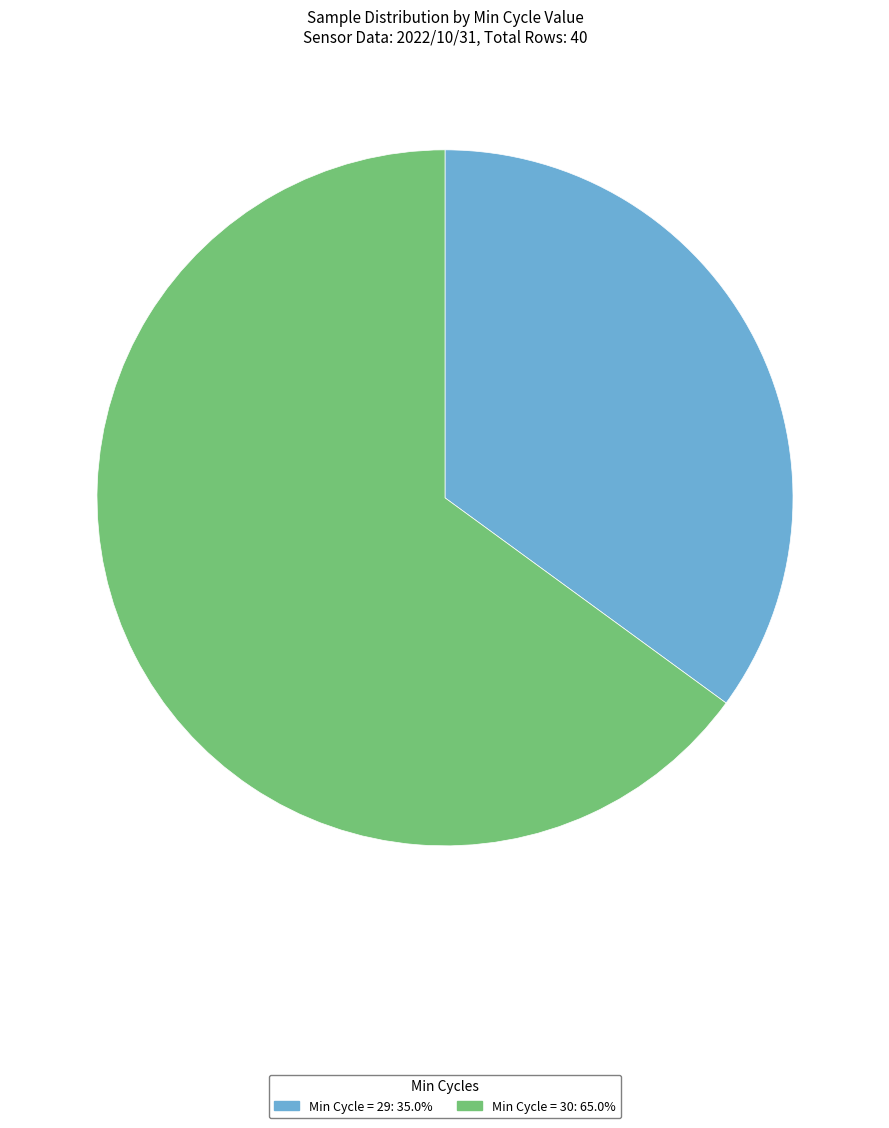

Is there a majority slice in this chart?

Yes